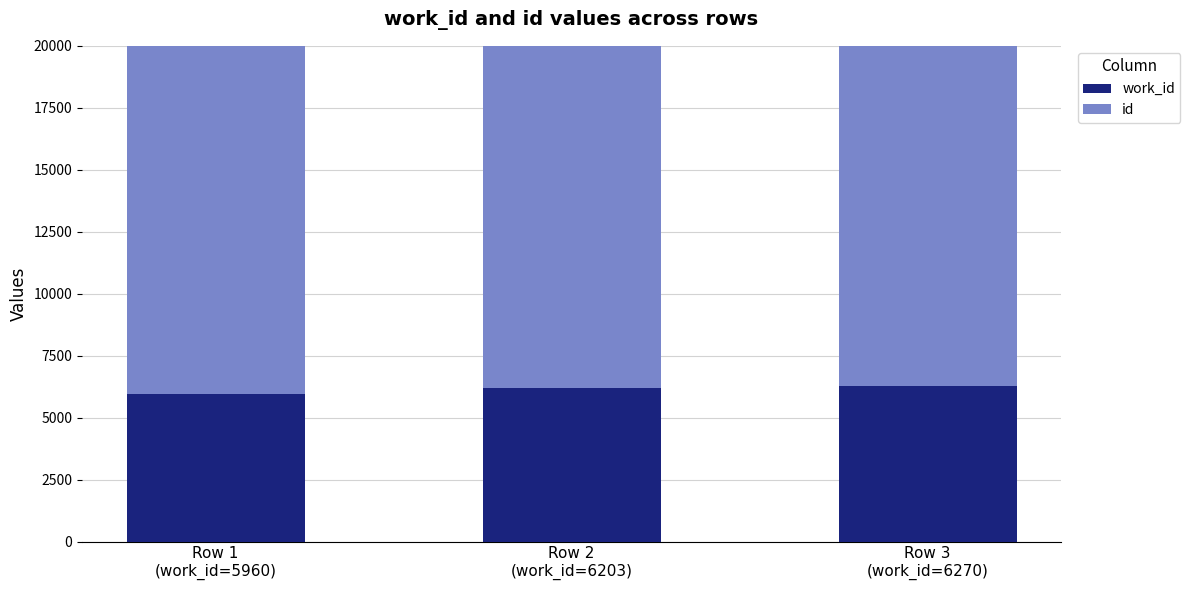

Reading left to right, extract all data points from this chart.

work_id: 5960	6203	6270
id: 15837	16416	16597